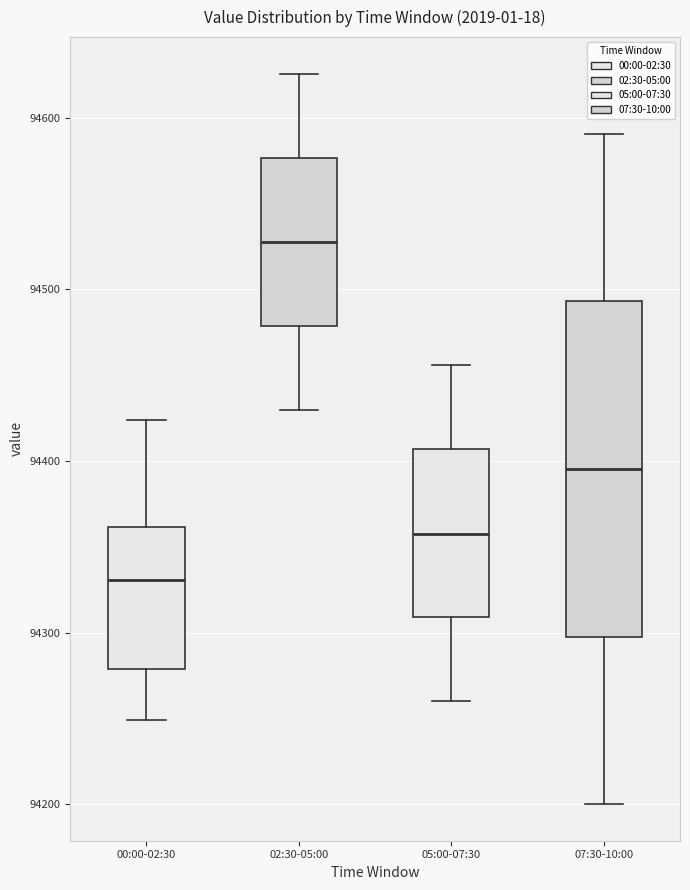

Which box is the tallest, from its lower edge to its upper edge?

07:30-10:00